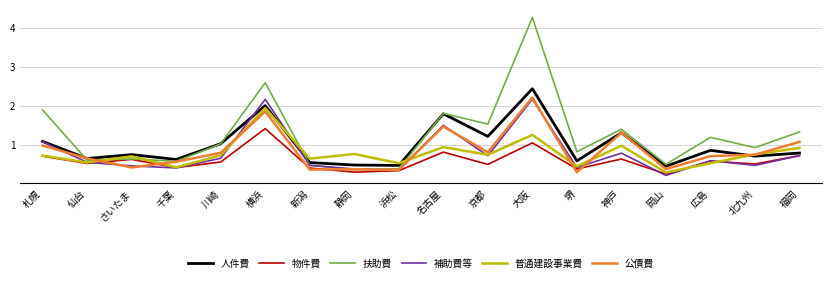

How many values in the 扶助費 series exceed 1?

9